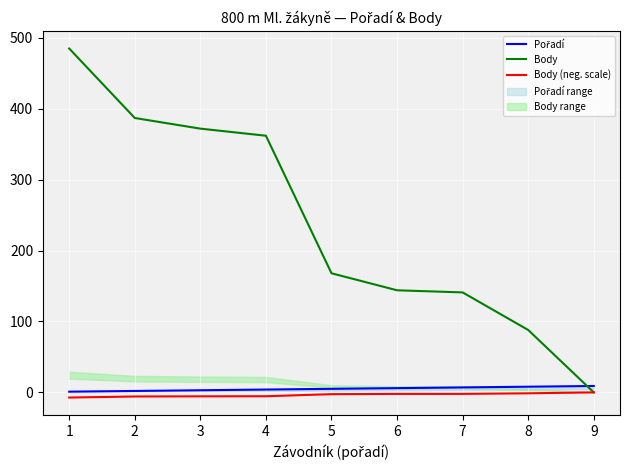

What is the difference between the second highest and second lowest values in the Body series?

299.0